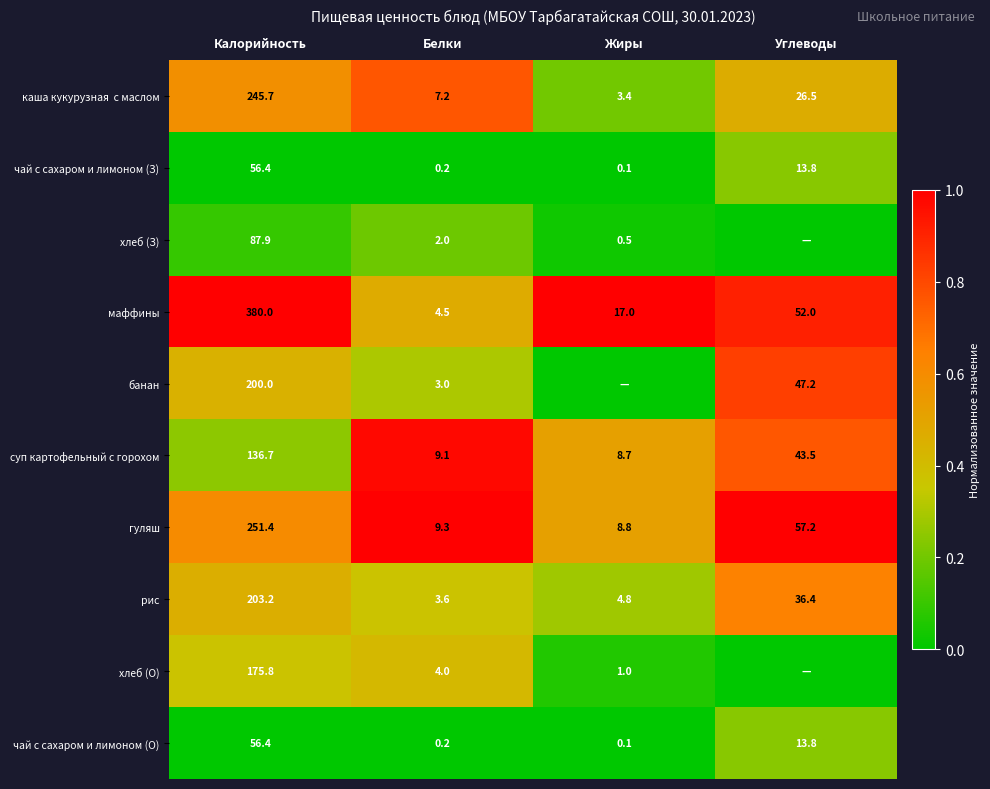

What is the approximate value of маффины at Калорийность?

380.0